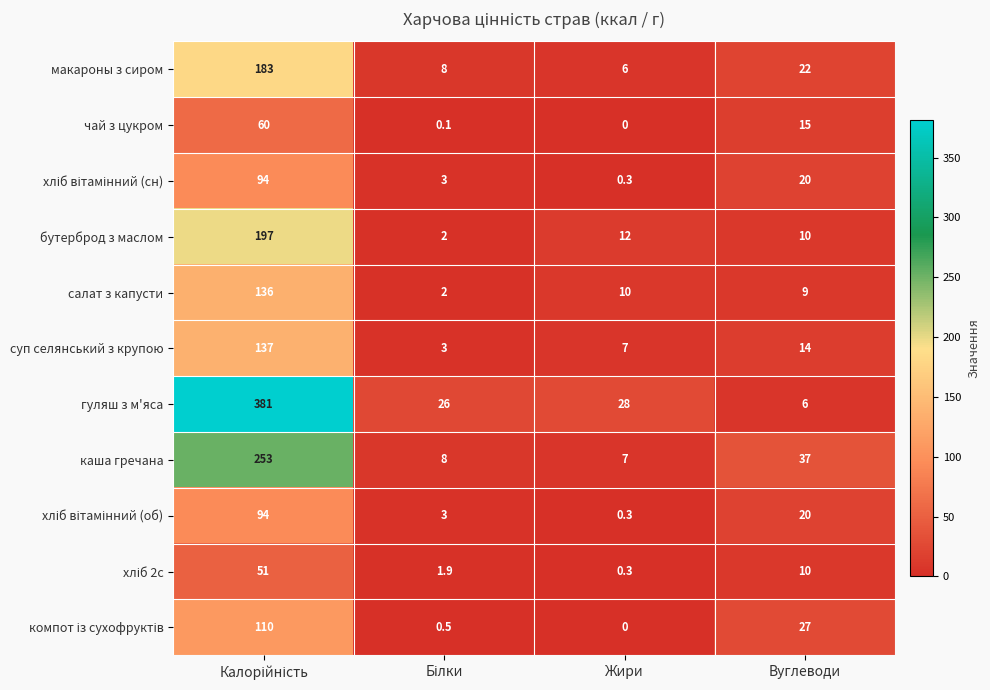

Which series has the widest spread of values?

гуляш з м'яса